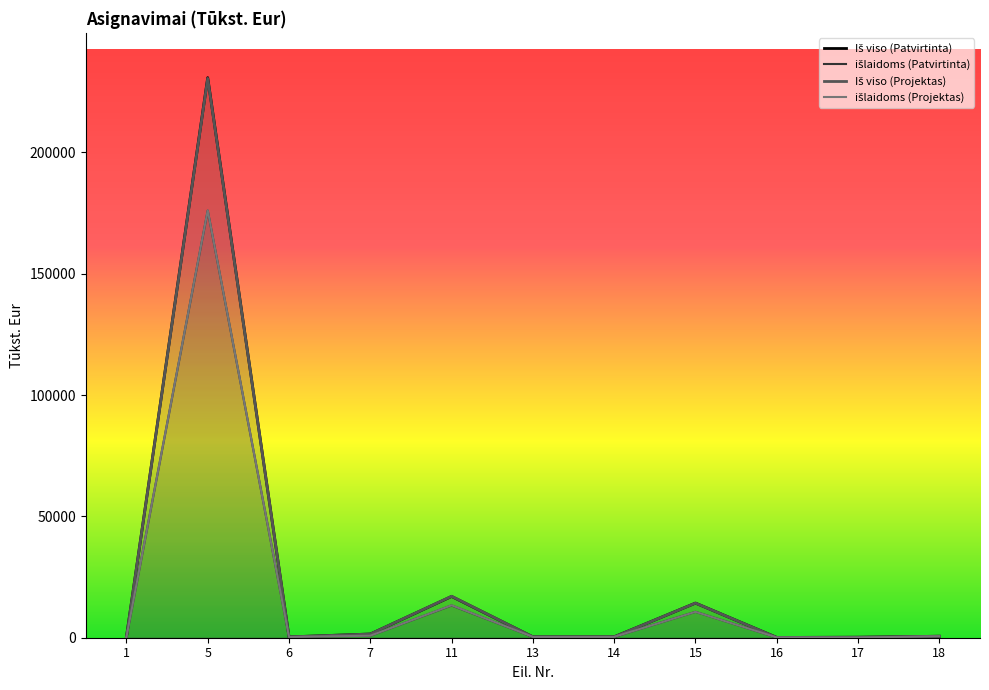

List the labels in order of išlaidoms (Patvirtinta) value, smallest first.

17, 16, 1, 6, 13, 14, 18, 7, 15, 11, 5